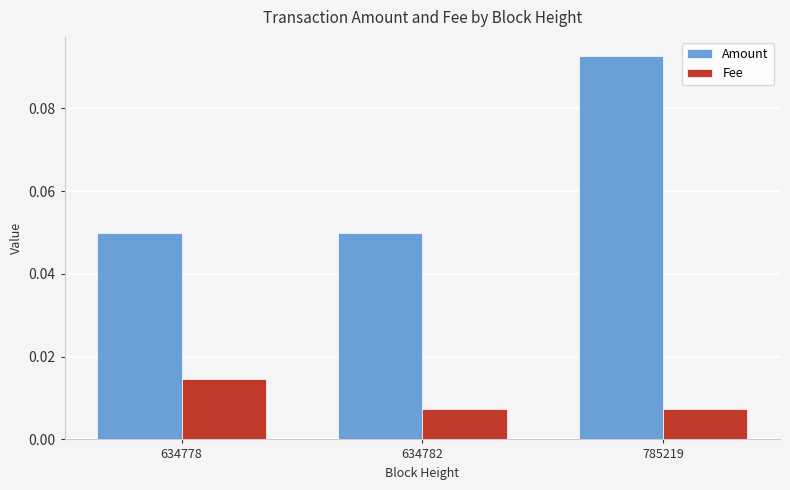

Which series changed the most between 634778 and 785219?

Amount